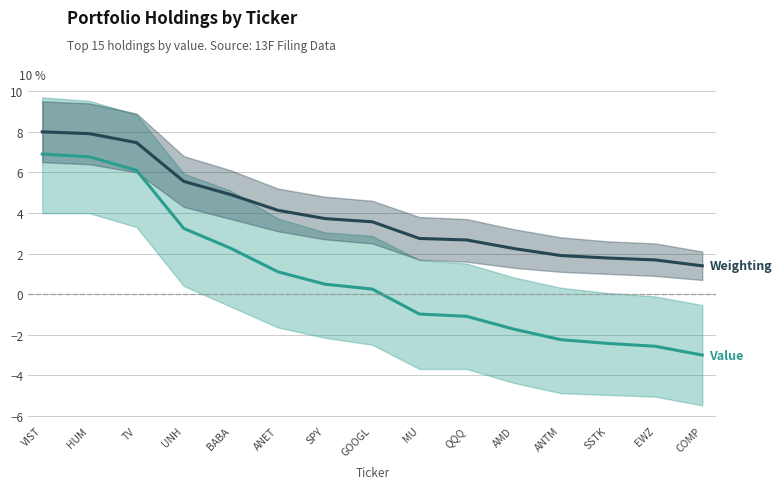

Does the chart display data point markers on the line(s)?

No